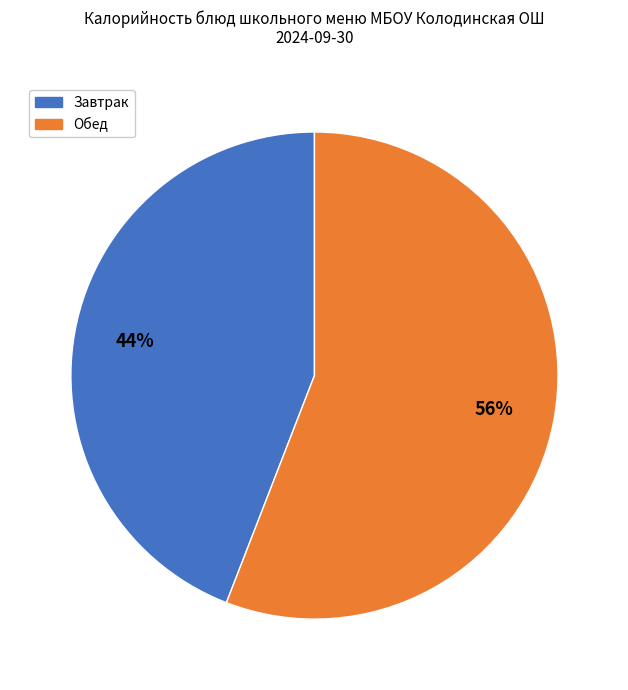

To the nearest percent, what is the average slice percentage?

50%